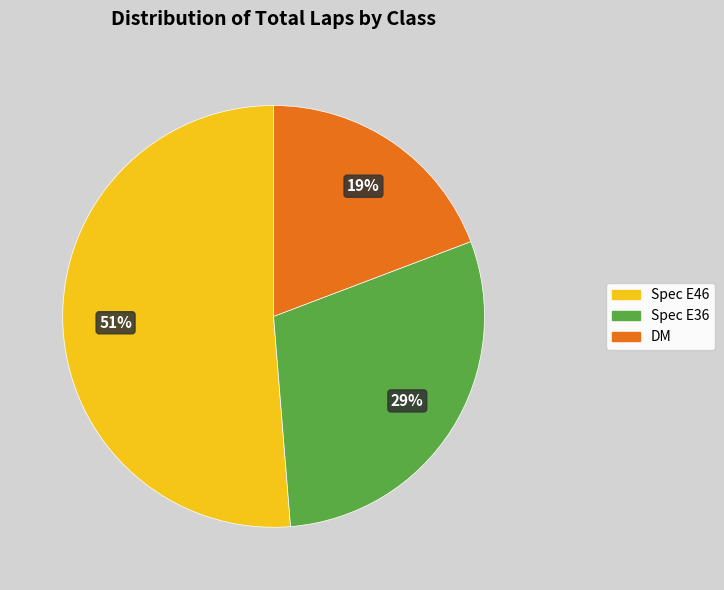

Is the sum of Spec E46 and DM greater than half?

Yes